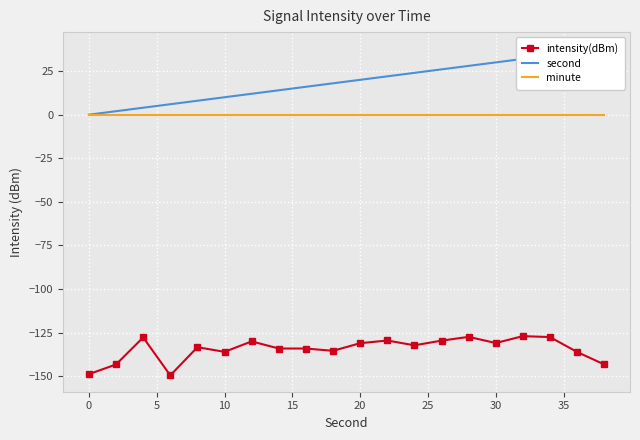

The value of intensity(dBm) at 30 is -221.6. True or false?

False